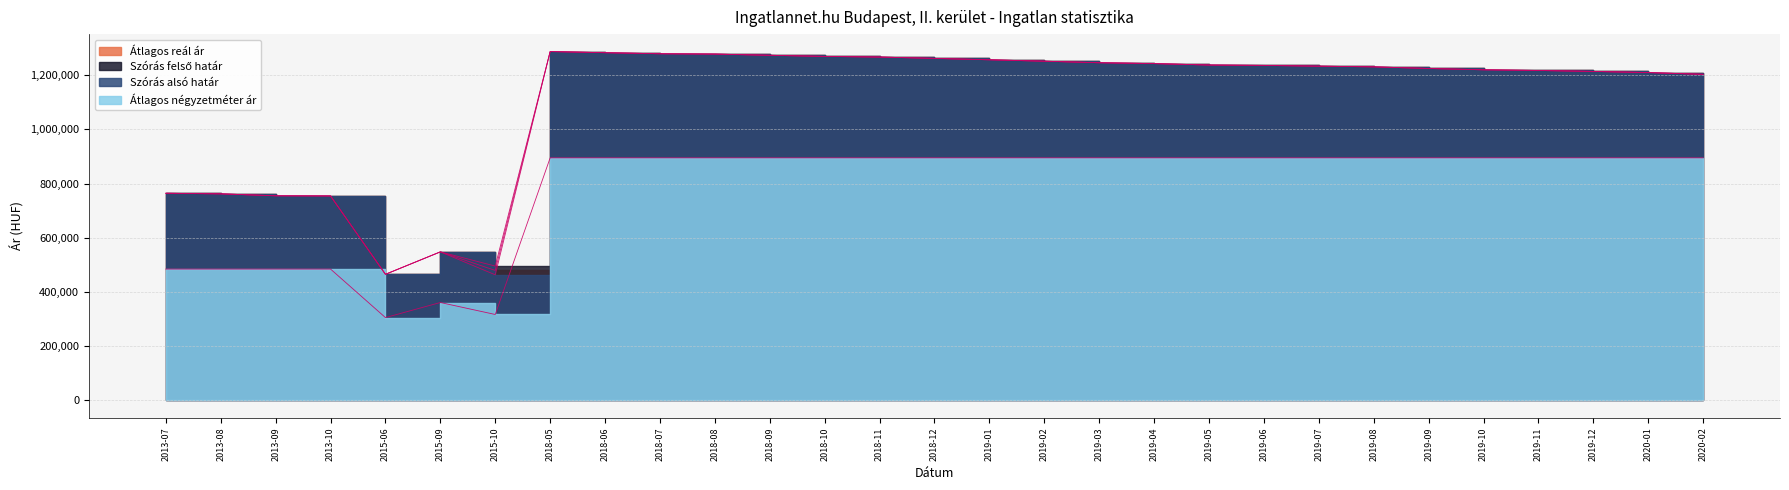

What is the difference between the maximum and minimum values in the Szórás alsó határ series?

823601